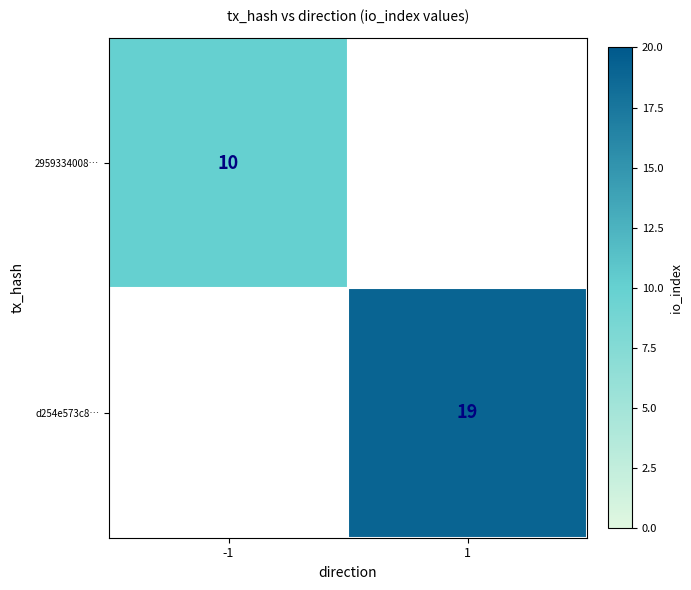

The d254e573c8… series shows 19 at 1. True or false?

True